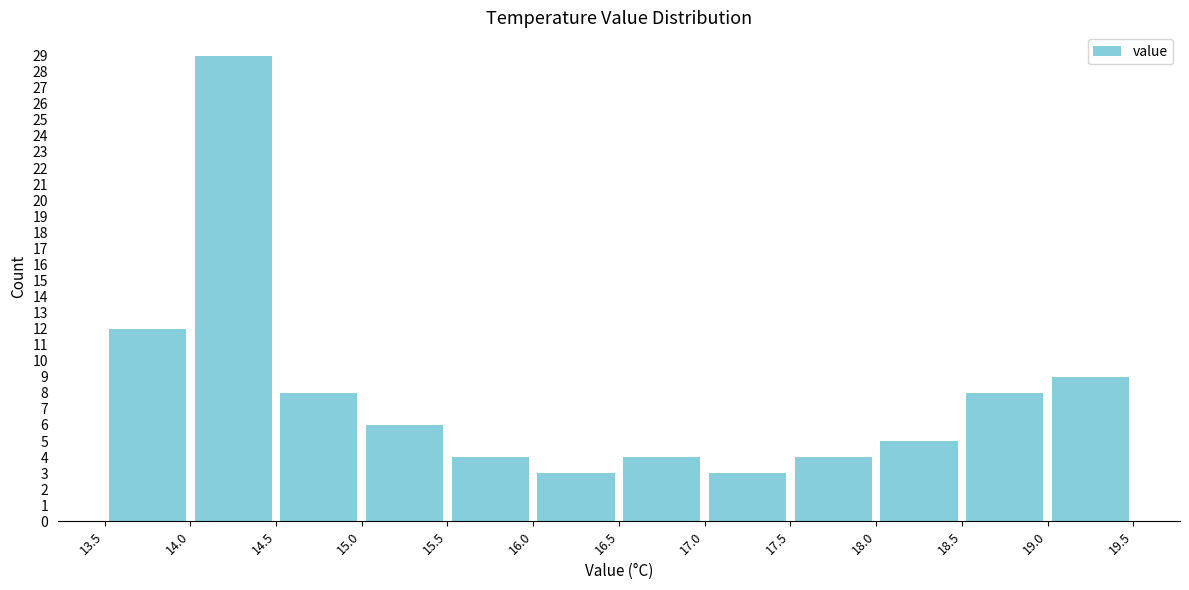

How tall is the bar that spans 13.5 to 14.0 on the x-axis? The values are not printed on the chart, so give them approximately, as read against the axis.

12